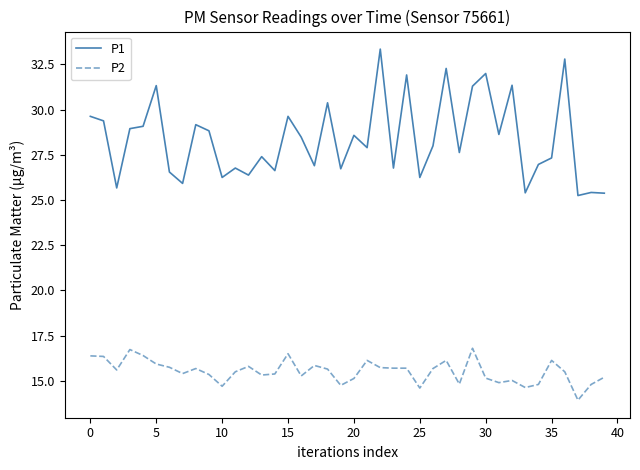

Which series has the largest range (max minus min)?

P1